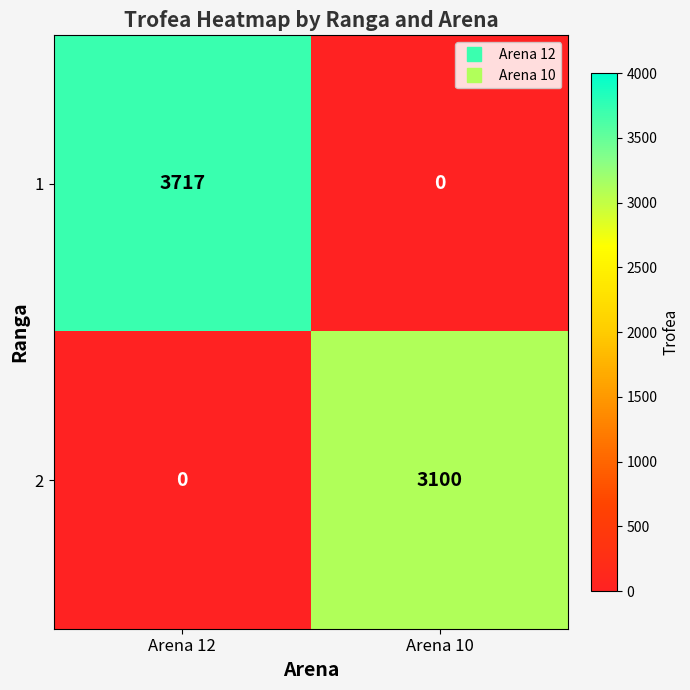

How many distinct data groups are displayed?

2